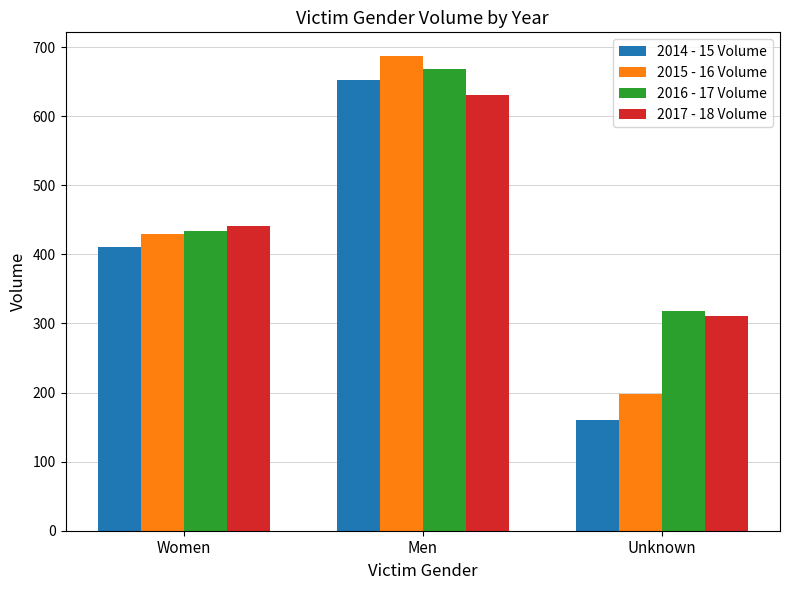

What value does the 2017 - 18 Volume series have at Unknown, to the nearest 10?

310